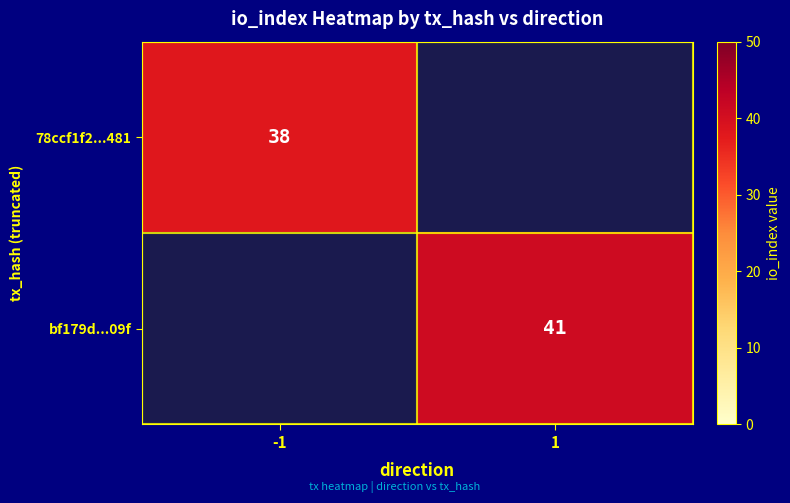

At which category is the sum across all series the highest?

1